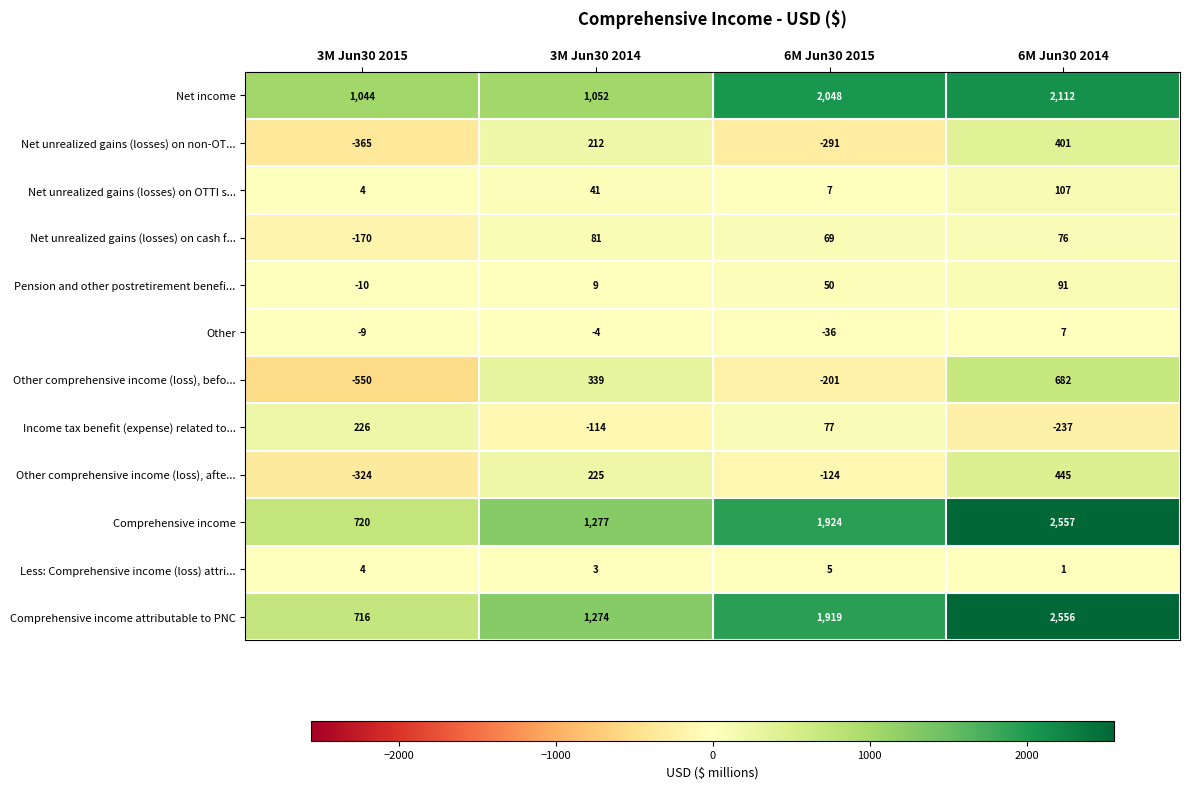

Which category has the lowest value across all series?

3M Jun30 2015